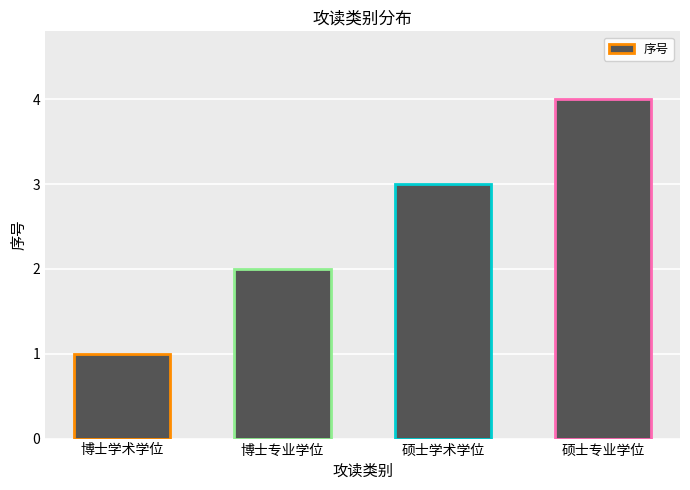

Reading left to right, transcribe all the data shown in this chart.

1	2	3	4